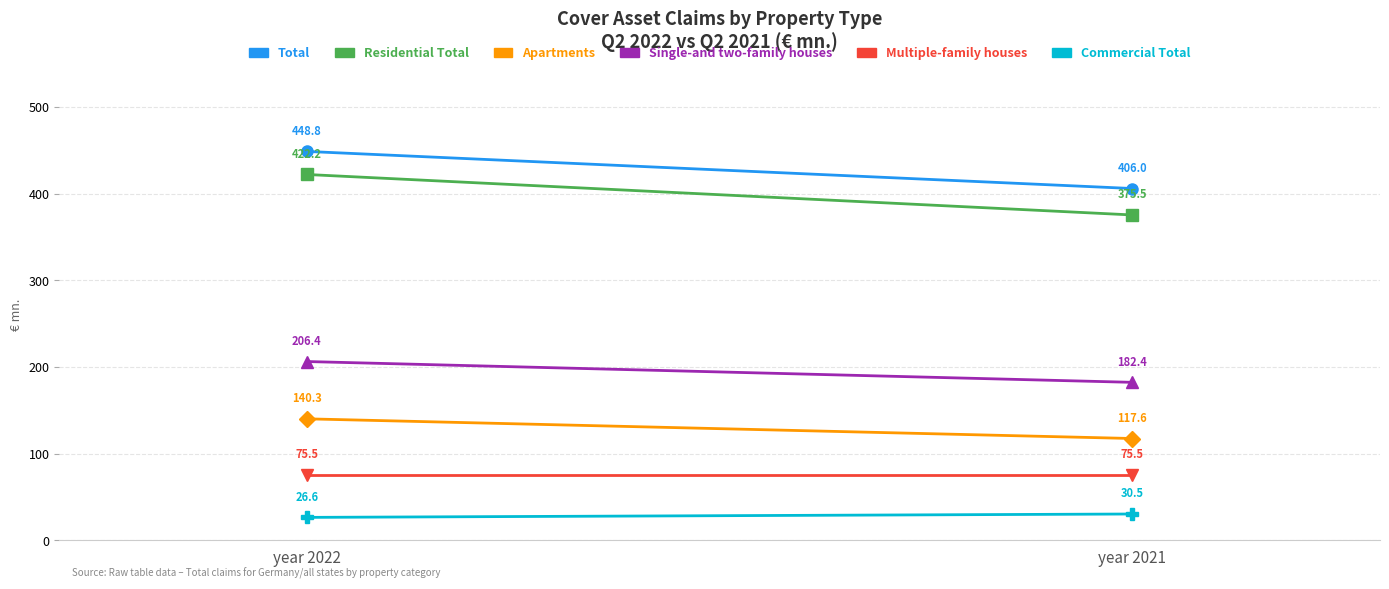

The value of Multiple-family houses at year 2021 is 75.5. True or false?

True